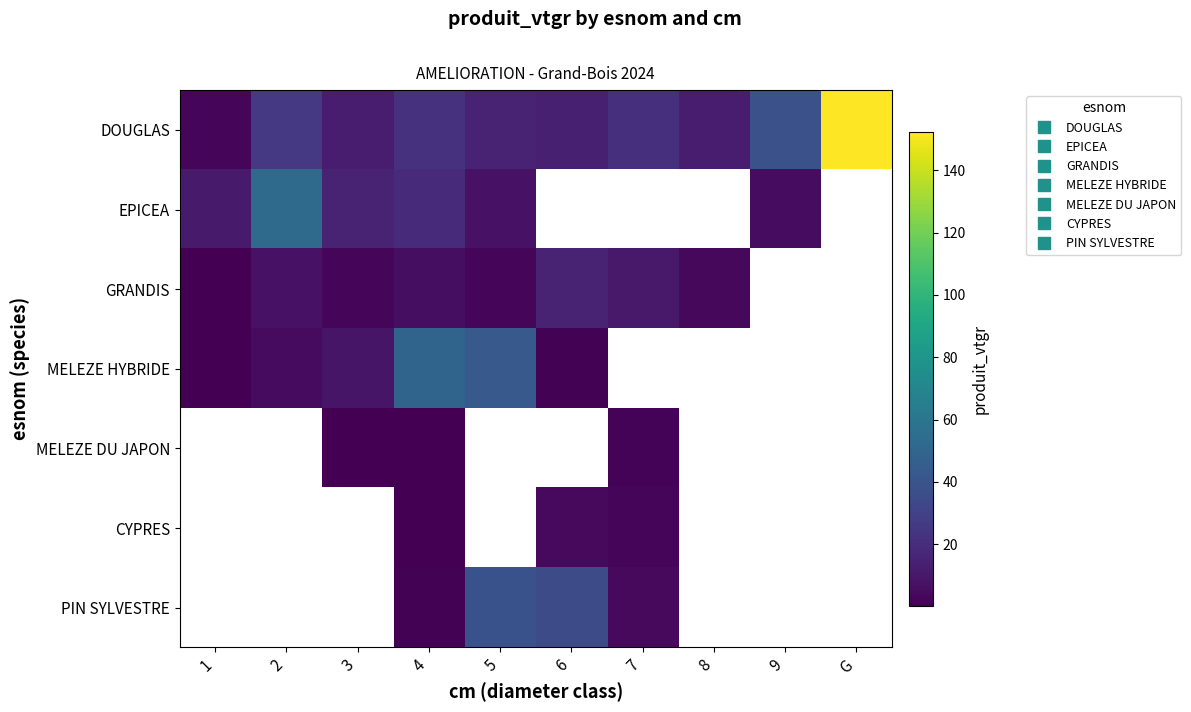

What is the spread (max minus min) of values at 3?

15.6